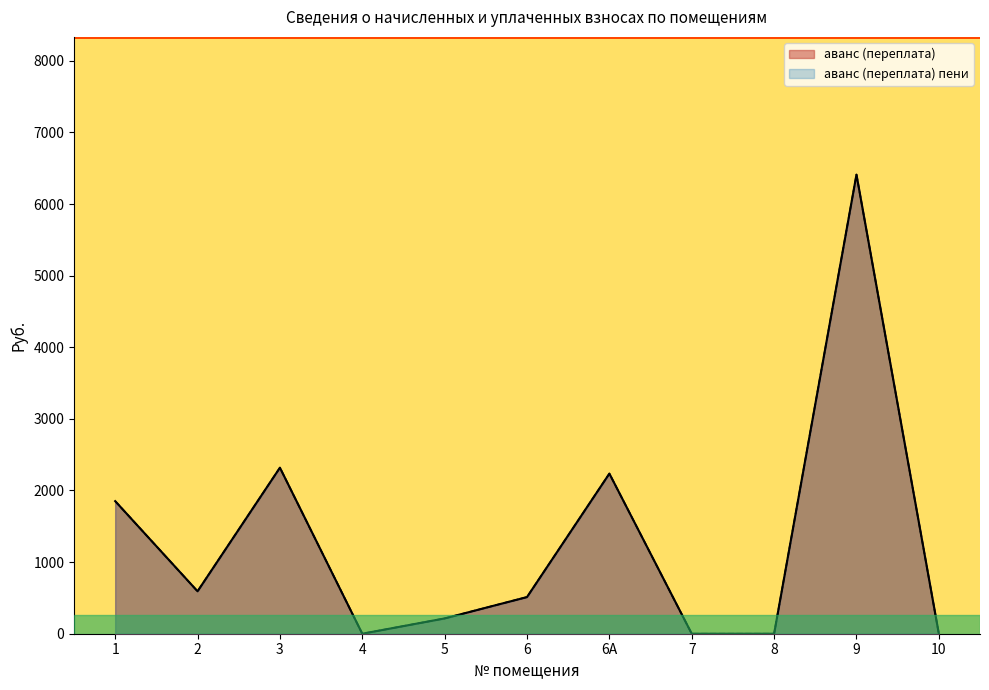

List the series in order of their peak value, lowest first.

аванс (переплата), аванс (переплата) пени